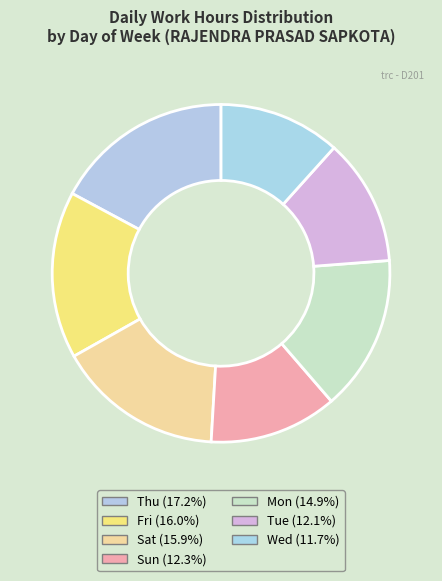

How many segments does this pie chart have?

7